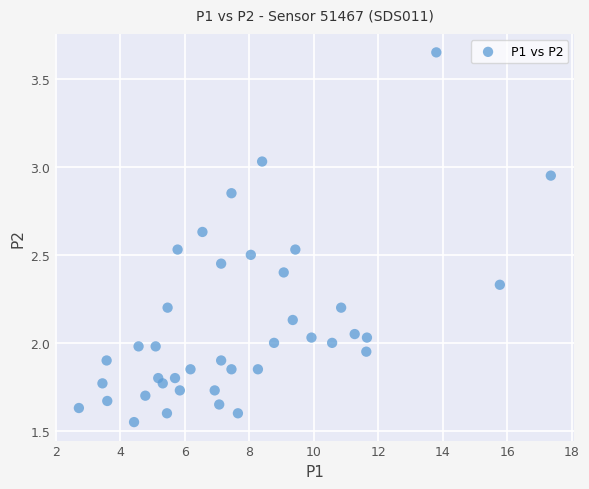

What is the range of X values (max minus min)?

14.6